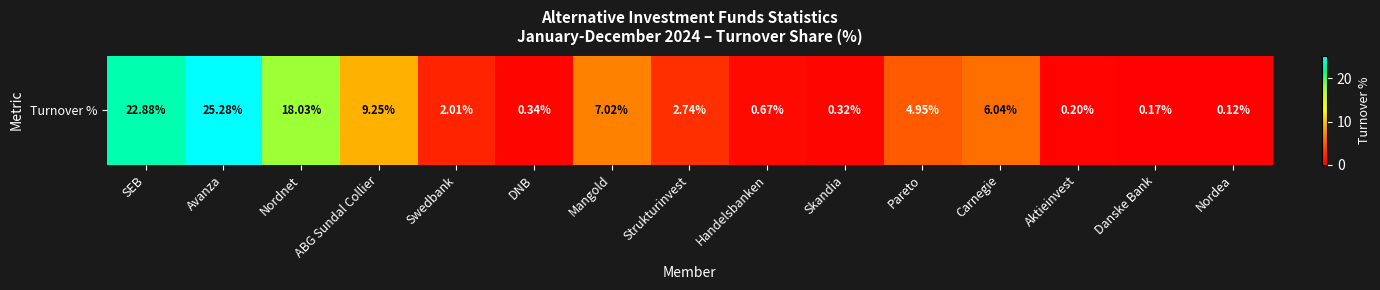

Read the value at ABG Sundal Collier.

9.3